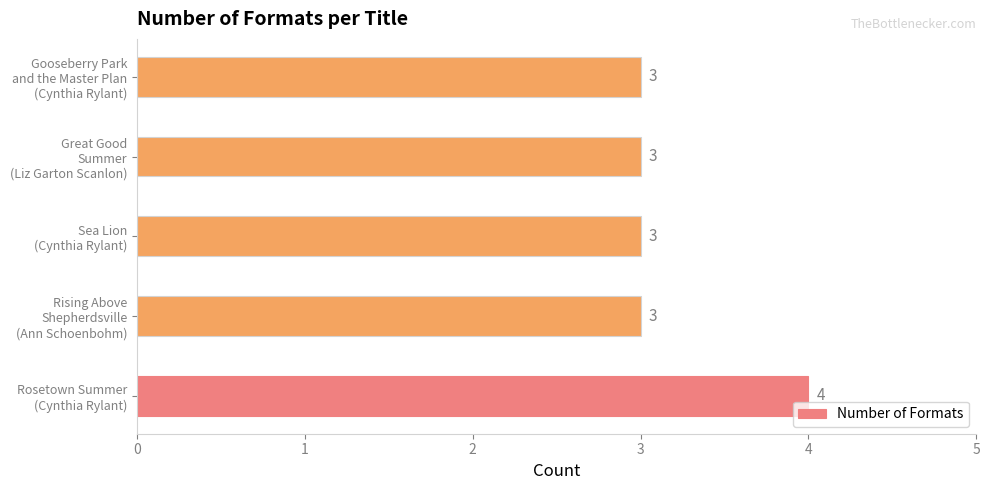

What is the greatest value displayed?

4